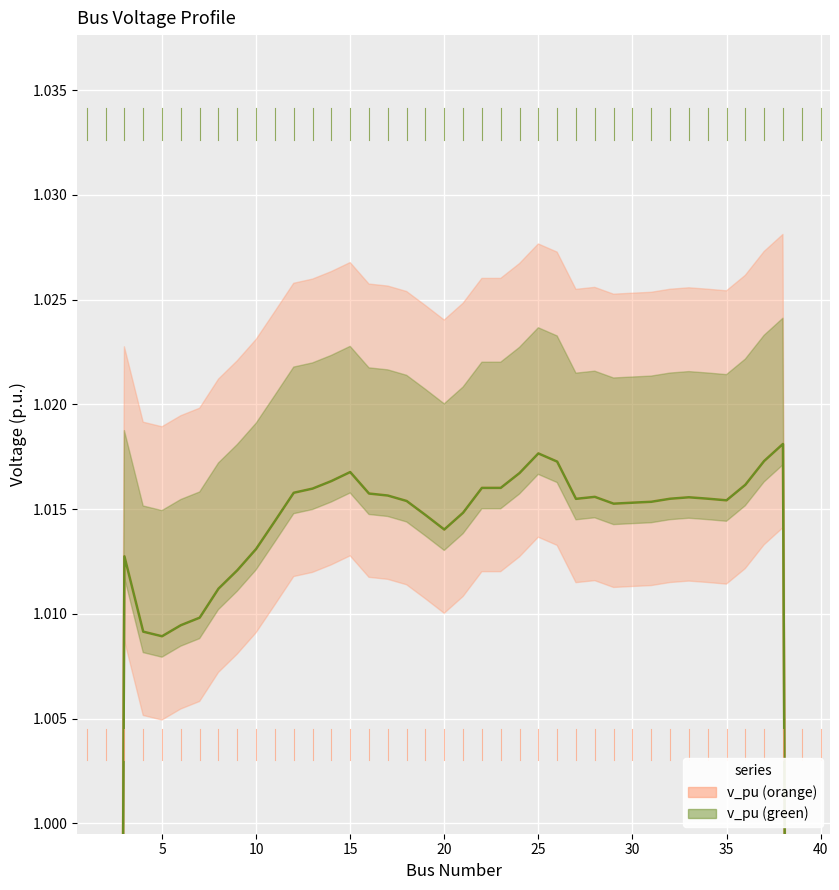

Rank the series at 15 from lowest to highest value.

v_pu (orange), v_pu (green)